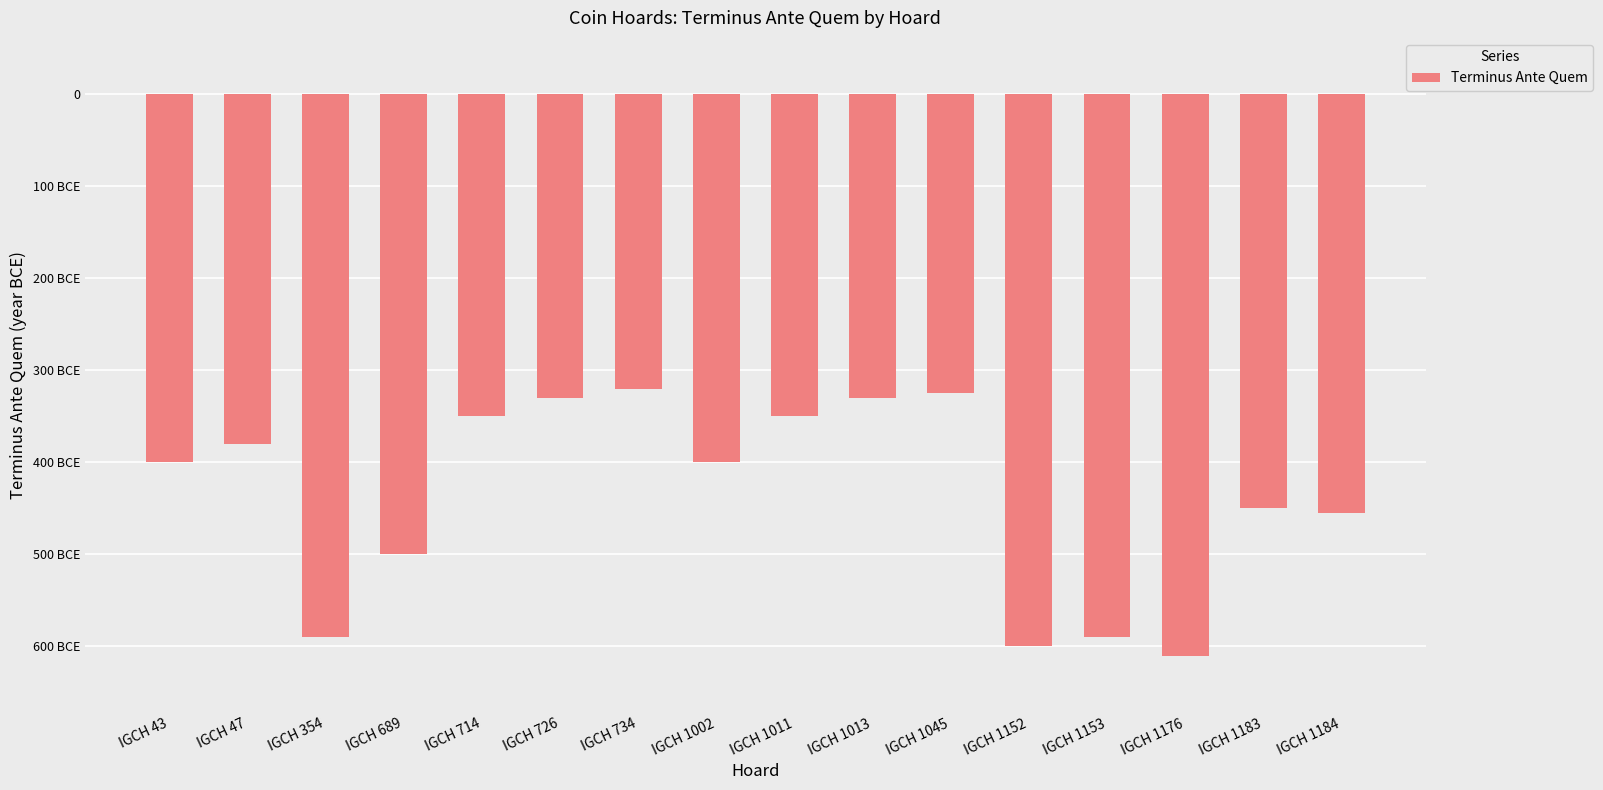

Between IGCH 43 and IGCH 1013, which is larger?

IGCH 1013